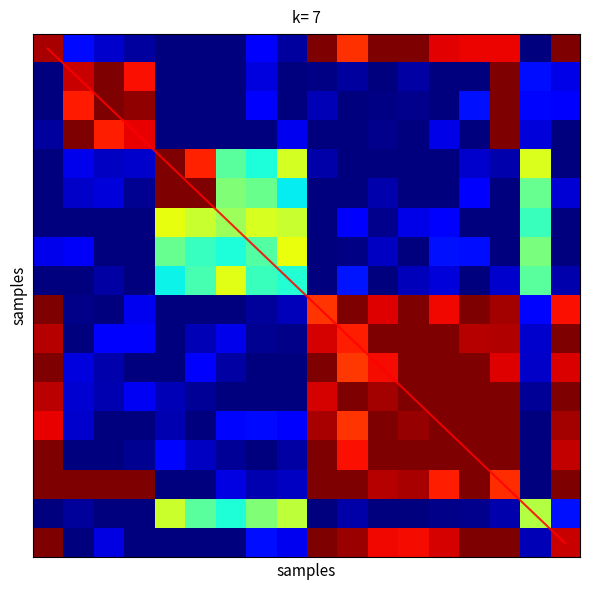

What is the difference between the highest and lowest values at 0?

2.0